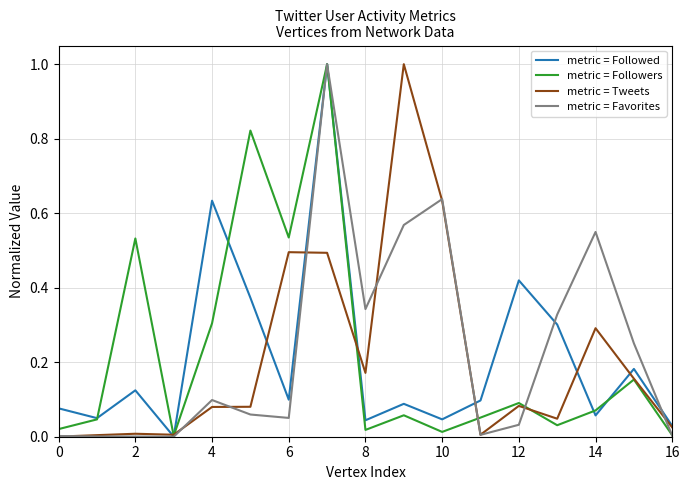

What is the highest value of the metric = Favorites series?

1.0